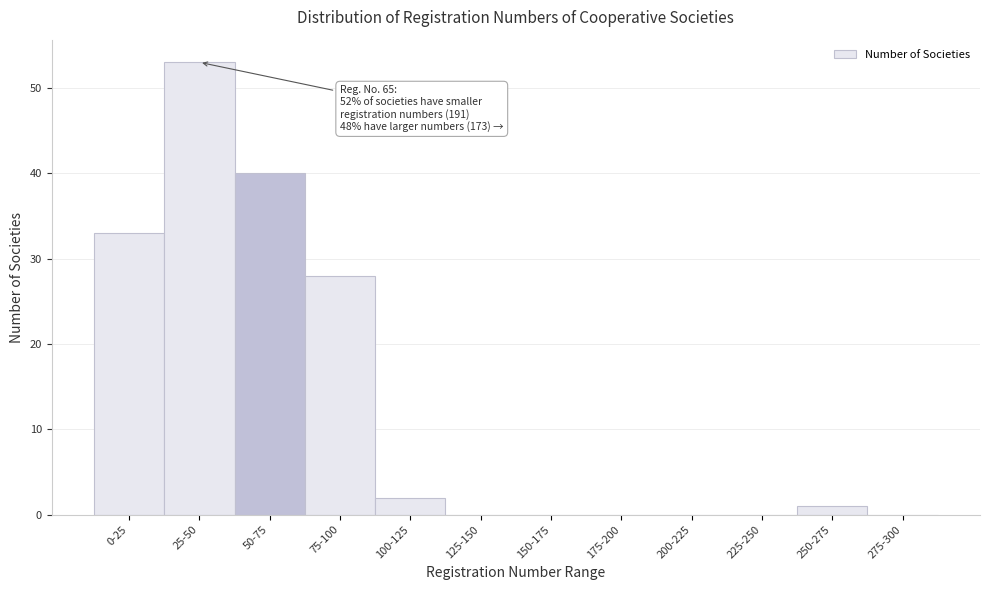

Reading left to right, list all the values displayed in this chart.

0-25=33	25-50=53	50-75=40	75-100=28	100-125=2	125-150=0	150-175=0	175-200=0	200-225=0	225-250=0	250-275=1	275-300=0